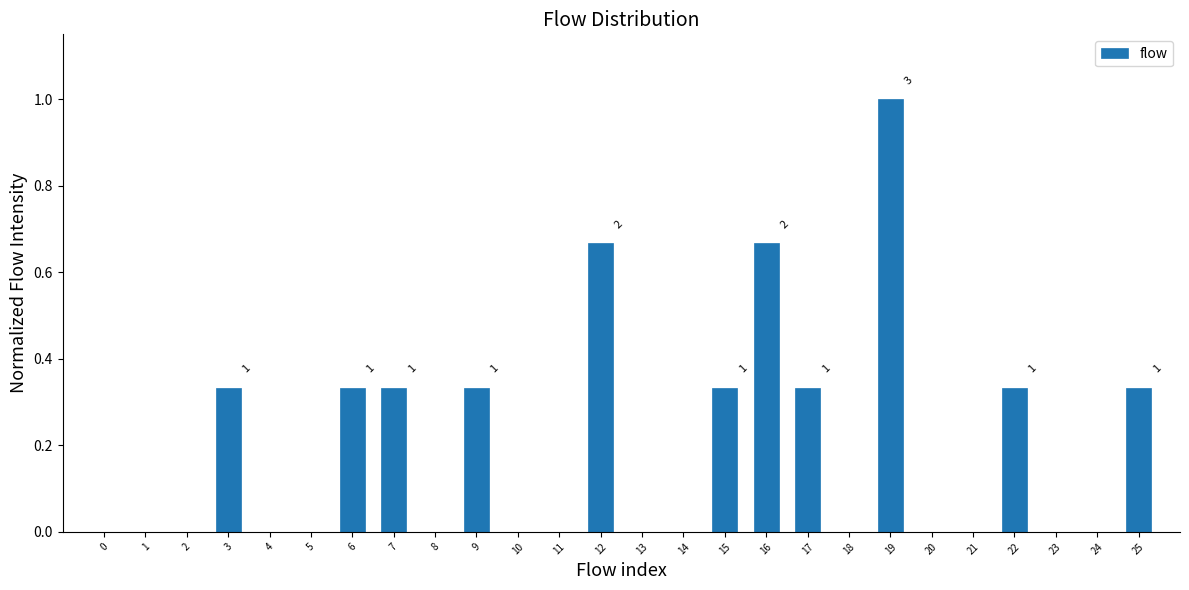

What is the approximate value at 19?

1.0